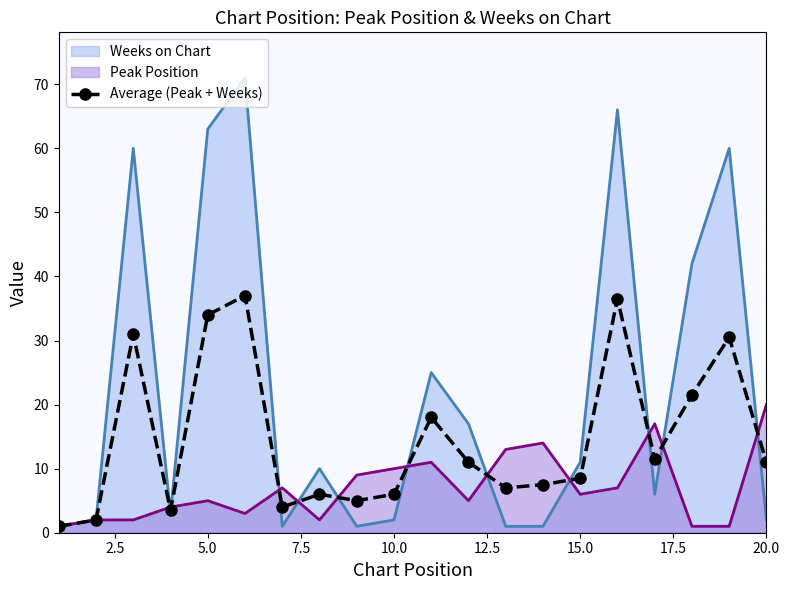

How many data points are above 11?

8